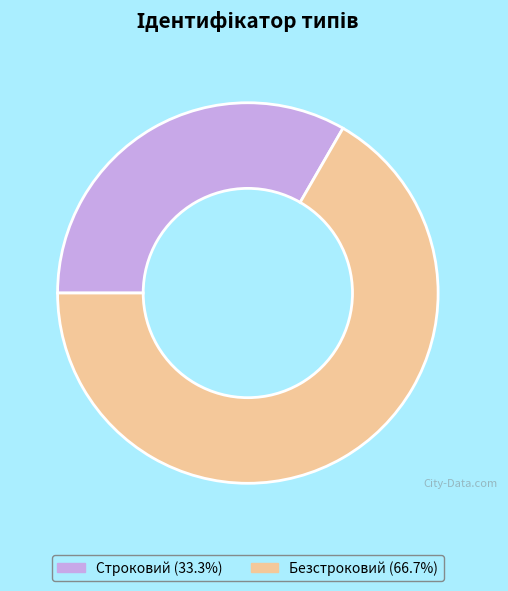

Does Строковий account for over 50% of the chart?

No